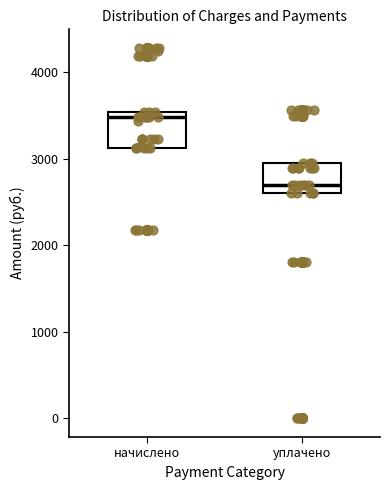

Where is the lower edge of the box for начислено on the y-axis? The values are not printed on the chart, so give them approximately, as read against the axis.

3100